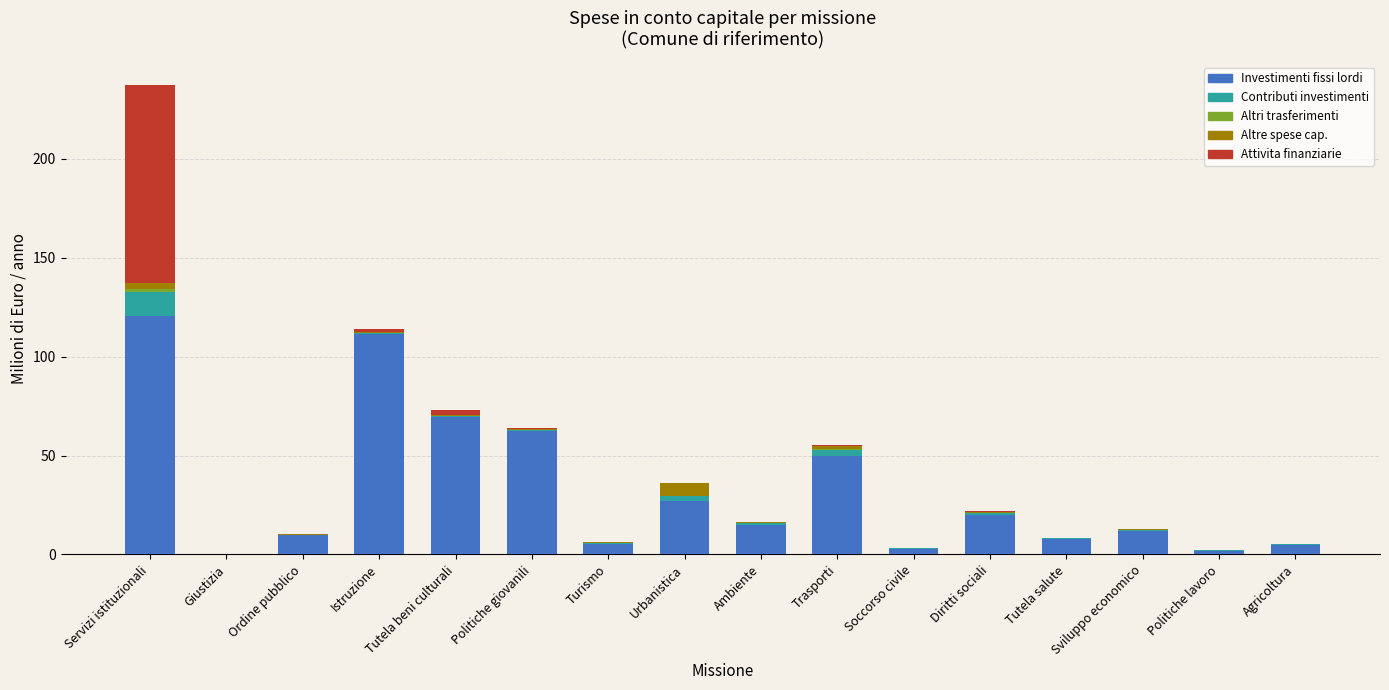

Does the chart contain stacked bars?

Yes